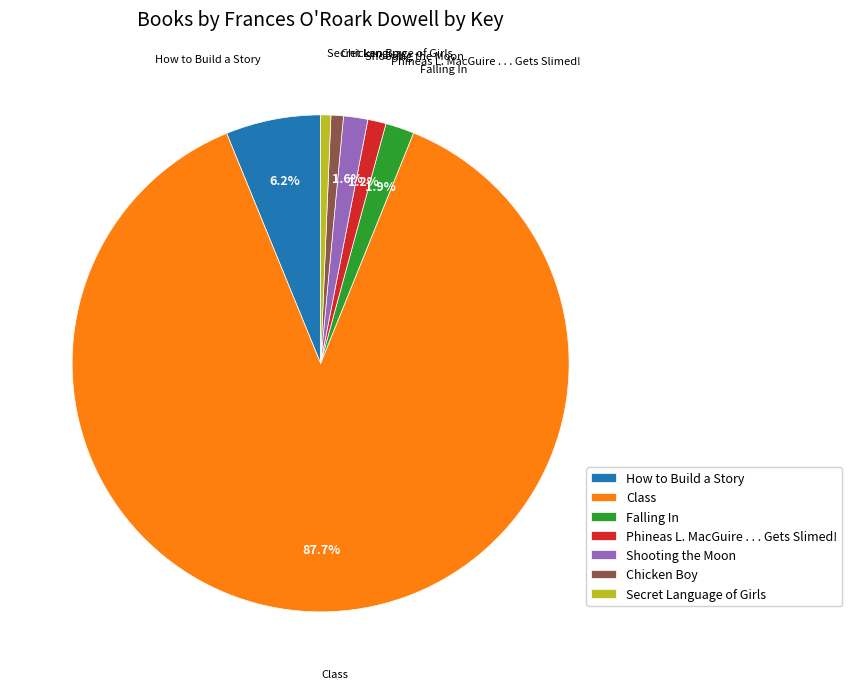

Is Class the majority of the pie?

Yes